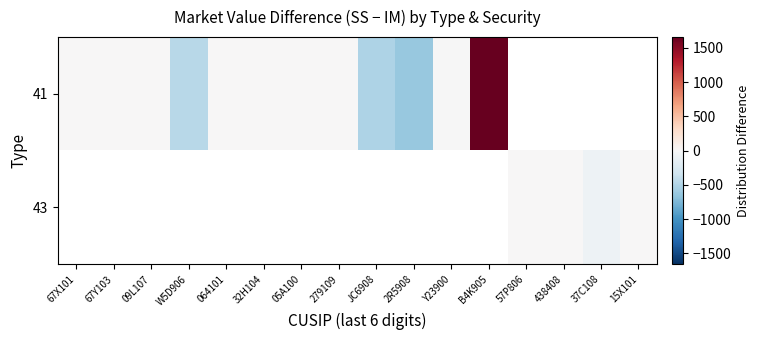

What is the smallest value displayed?

-631.5